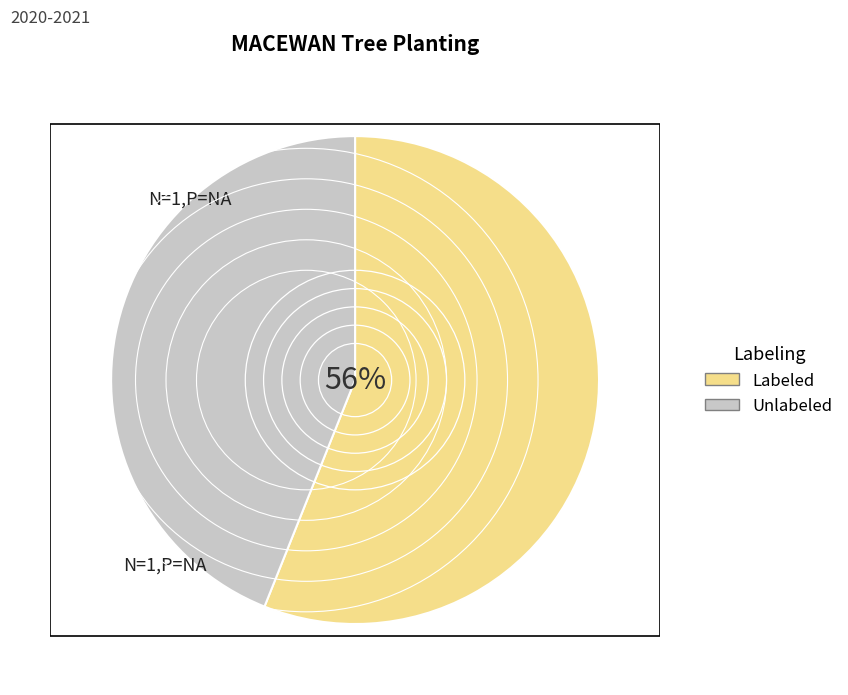

Does any single category account for the majority?

Yes